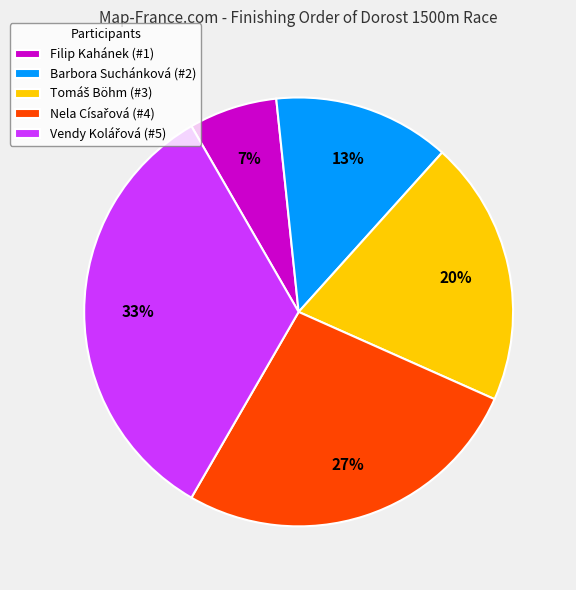

True or false: Filip Kahánek (#1) accounts for 13% of the total.

False